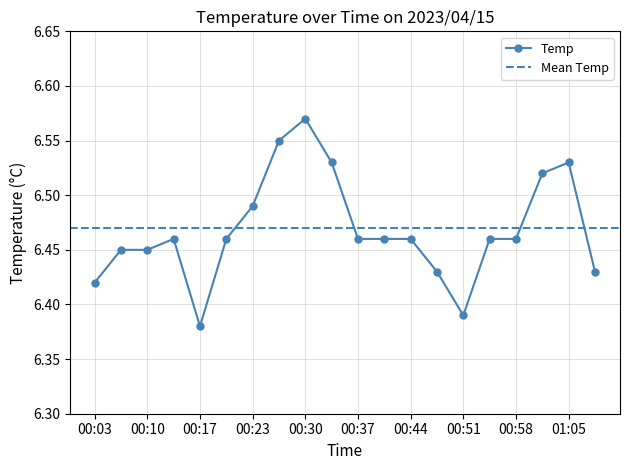

True or false: the data shows 6.5 at 01:05.

True